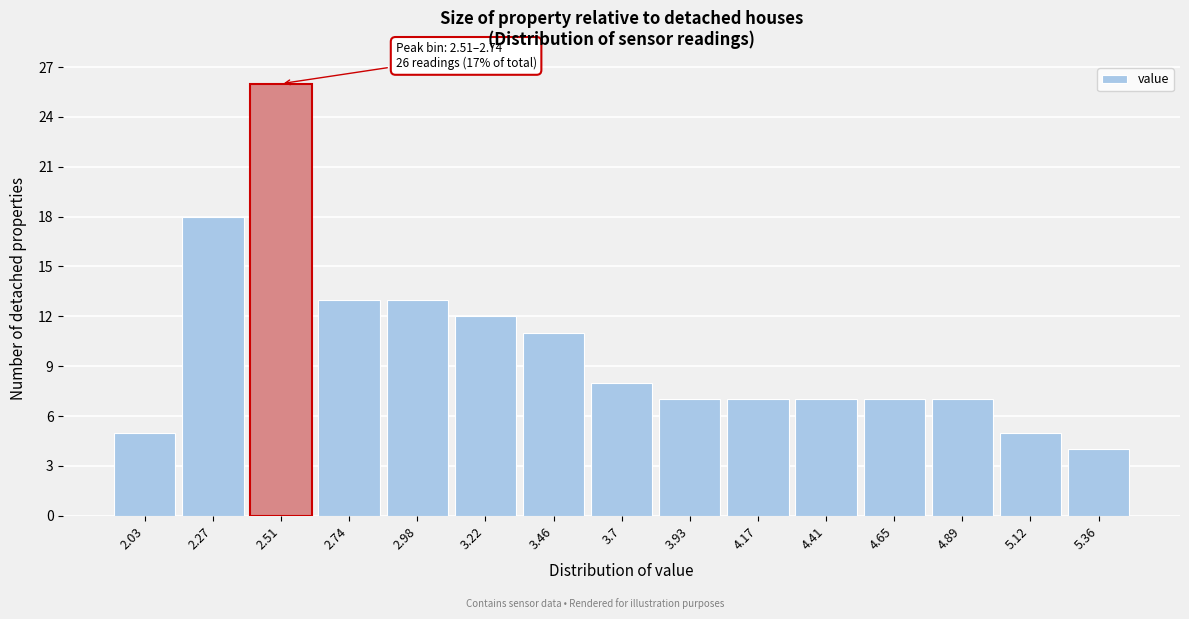

Reading left to right, transcribe all the data shown in this chart.

2.03=5	2.27=18	2.51=26	2.74=13	2.98=13	3.22=12	3.46=11	3.7=8	3.93=7	4.17=7	4.41=7	4.65=7	4.89=7	5.12=5	5.36=4